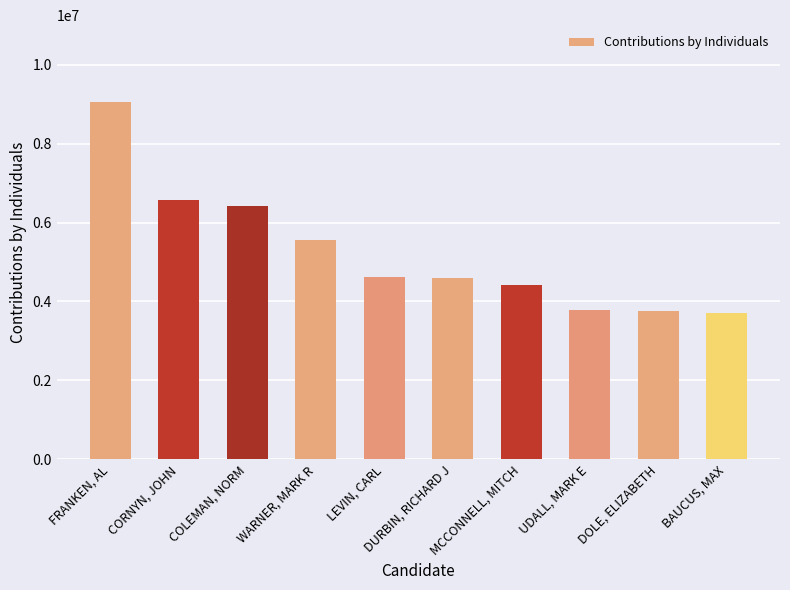

What is the minimum value shown in the chart?

3708436